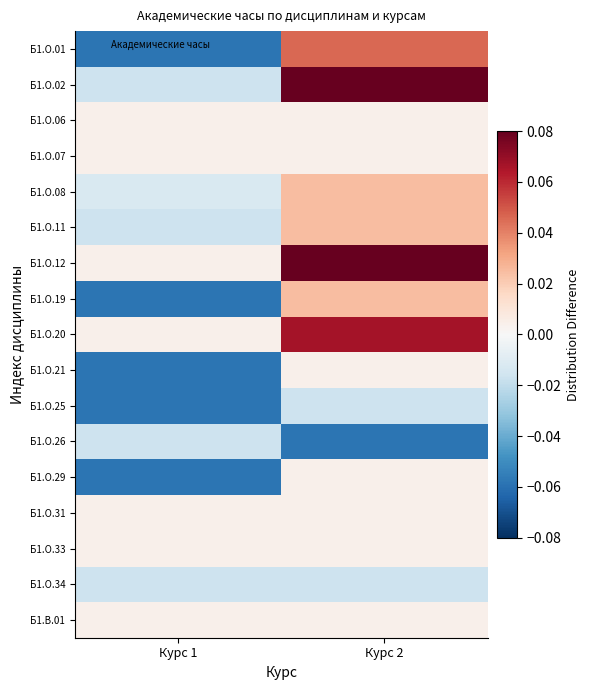

Reading left to right, transcribe all the data shown in this chart.

Б1.О.01: Курс 1=-0.1	Курс 2=0.0
Б1.О.02: Курс 1=-0.0	Курс 2=0.1
Б1.О.06: Курс 1=0.0	Курс 2=0.0
Б1.О.07: Курс 1=0.0	Курс 2=0.0
Б1.О.08: Курс 1=-0.0	Курс 2=0.0
Б1.О.11: Курс 1=-0.0	Курс 2=0.0
Б1.О.12: Курс 1=0.0	Курс 2=0.1
Б1.О.19: Курс 1=-0.1	Курс 2=0.0
Б1.О.20: Курс 1=0.0	Курс 2=0.1
Б1.О.21: Курс 1=-0.1	Курс 2=0.0
Б1.О.25: Курс 1=-0.1	Курс 2=-0.0
Б1.О.26: Курс 1=-0.0	Курс 2=-0.1
Б1.О.29: Курс 1=-0.1	Курс 2=0.0
Б1.О.31: Курс 1=0.0	Курс 2=0.0
Б1.О.33: Курс 1=0.0	Курс 2=0.0
Б1.О.34: Курс 1=-0.0	Курс 2=-0.0
Б1.В.01: Курс 1=0.0	Курс 2=0.0